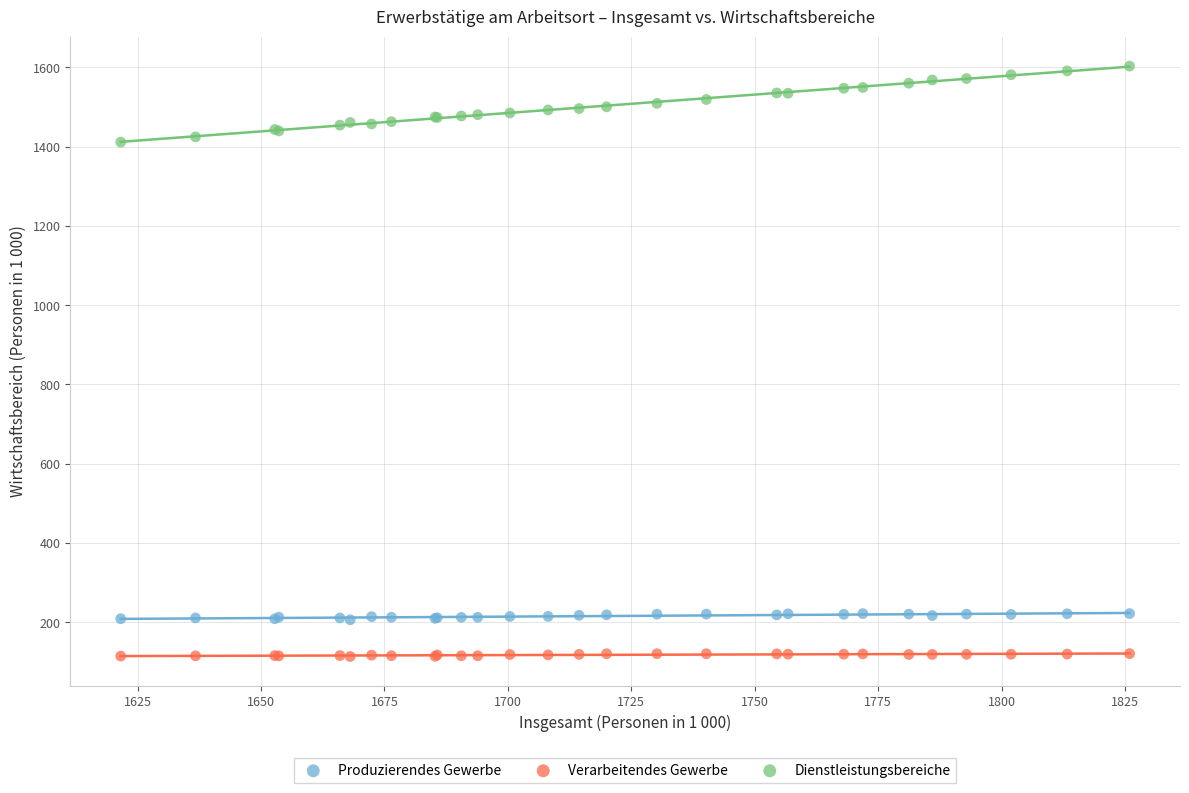

Which series has the widest spread of Y values?

Dienstleistungsbereiche